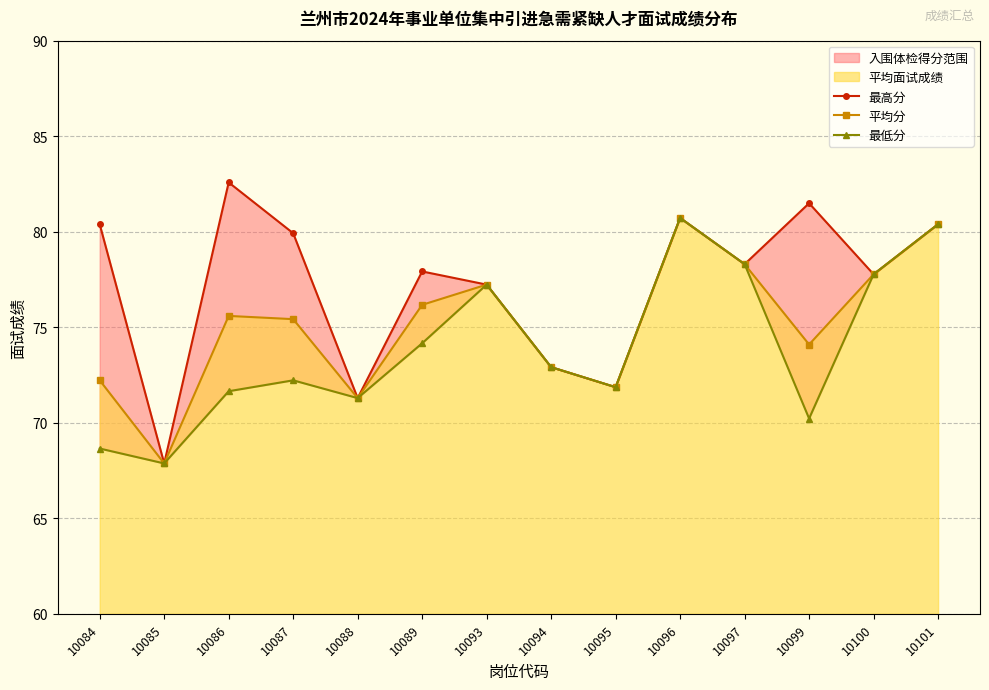

The value of 最低分 at 10100 is 77.8. True or false?

True